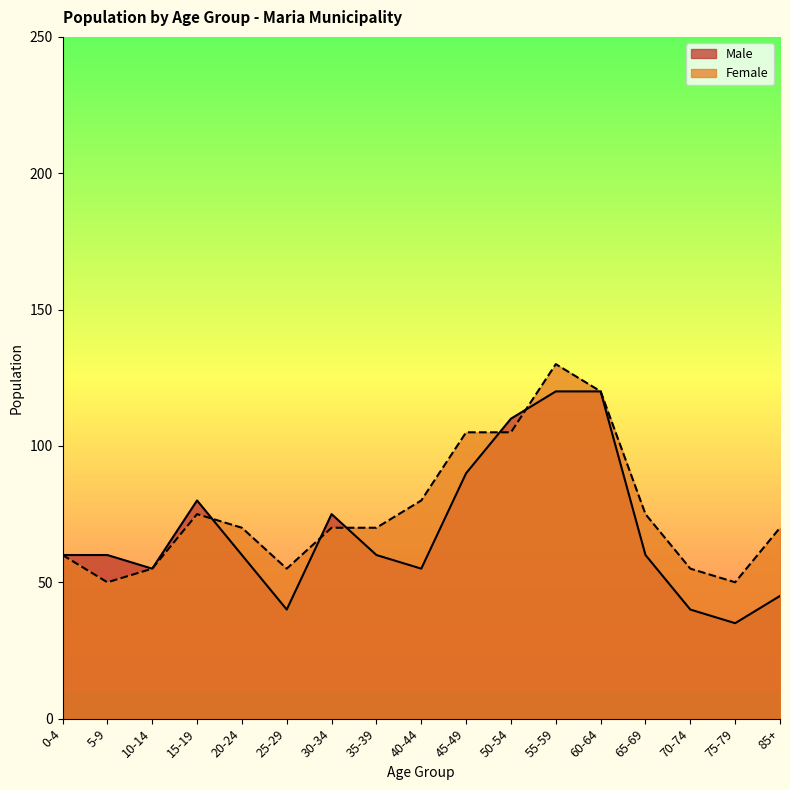

What is the greatest value displayed?

130